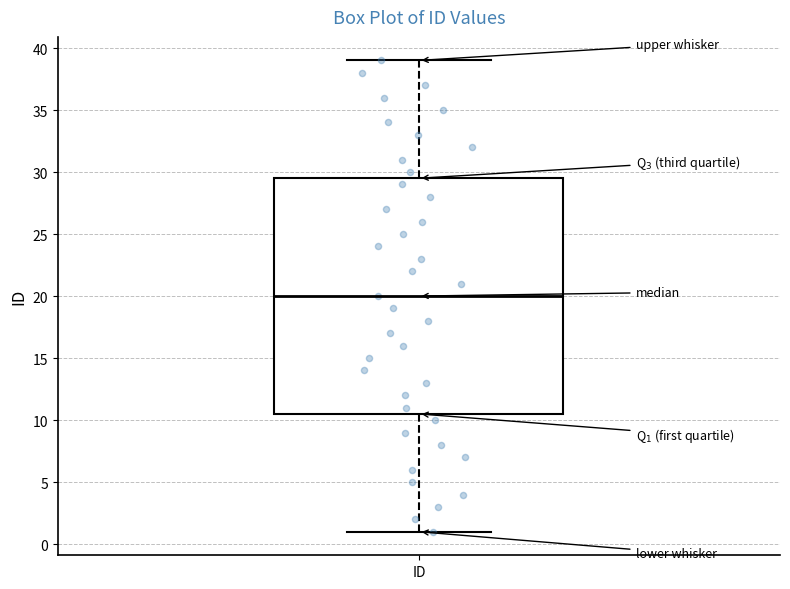

Read this box plot against the y-axis: the position of the median line, the range covered by the box, and the ends of both whiskers. The values are not printed on the chart, so give them approximately, as read against the axis.

median 20.0, box 10.5 to 29.5, whiskers 1.0 to 39.0